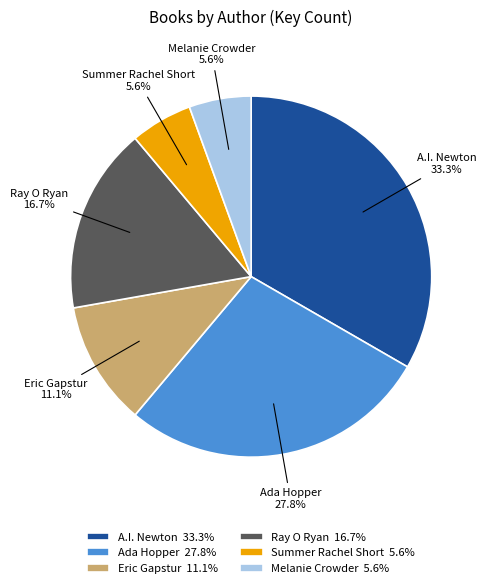

Between Summer Rachel Short and Ada Hopper, which is larger?

Ada Hopper